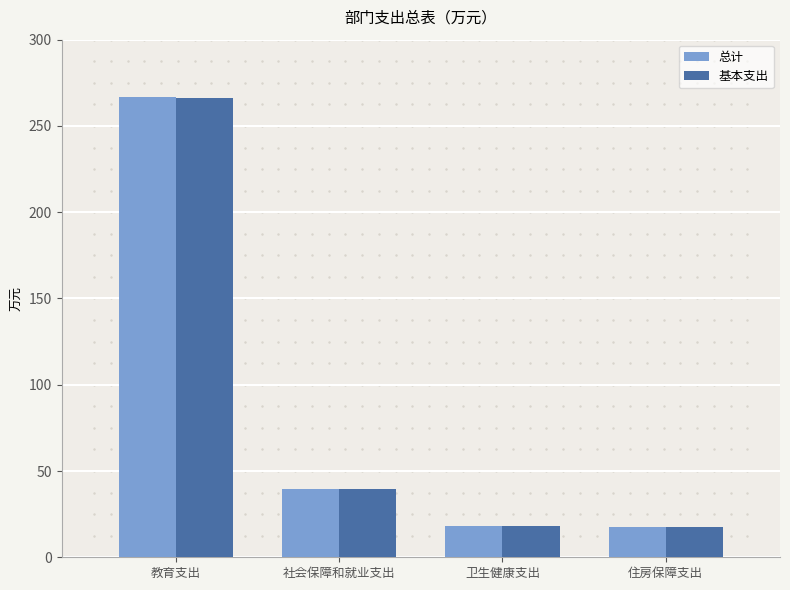

Which series has the largest range (max minus min)?

总计